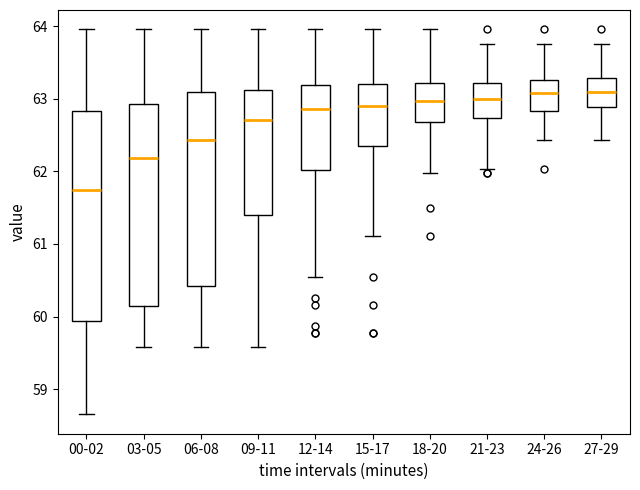

Where is the upper edge of the box for 06-08 on the y-axis? The values are not printed on the chart, so give them approximately, as read against the axis.

63.1